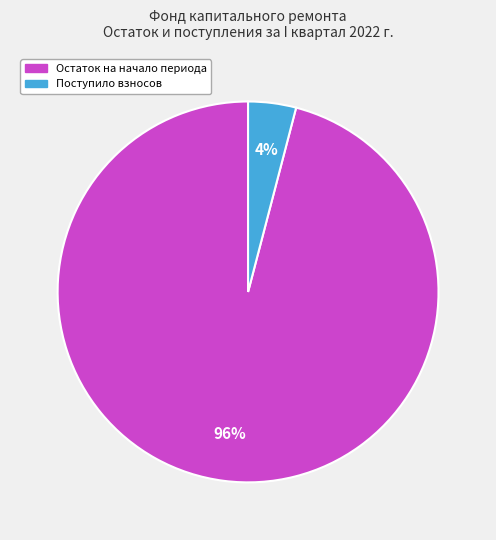

To the nearest percent, what is the average slice percentage?

50%